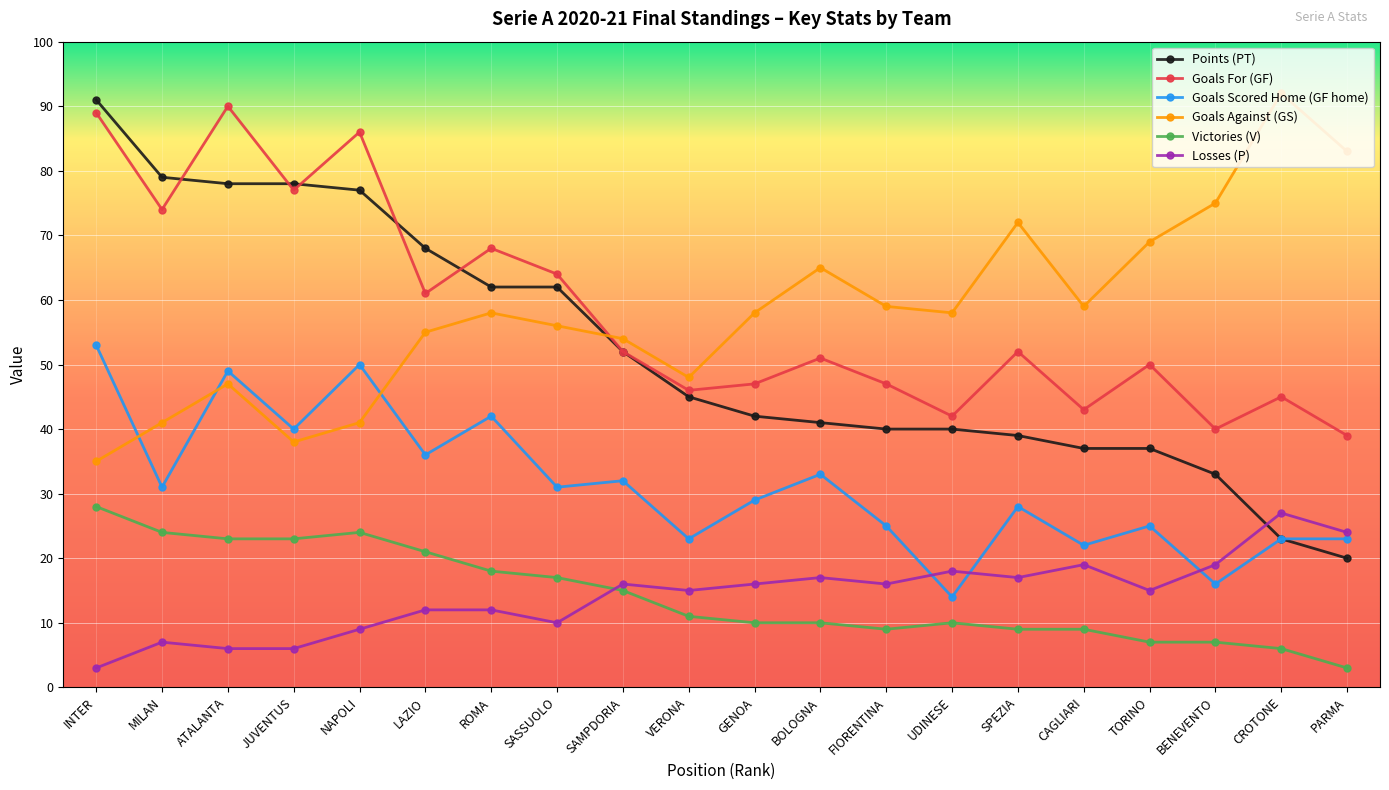

Which series has the widest spread of values?

Points (PT)